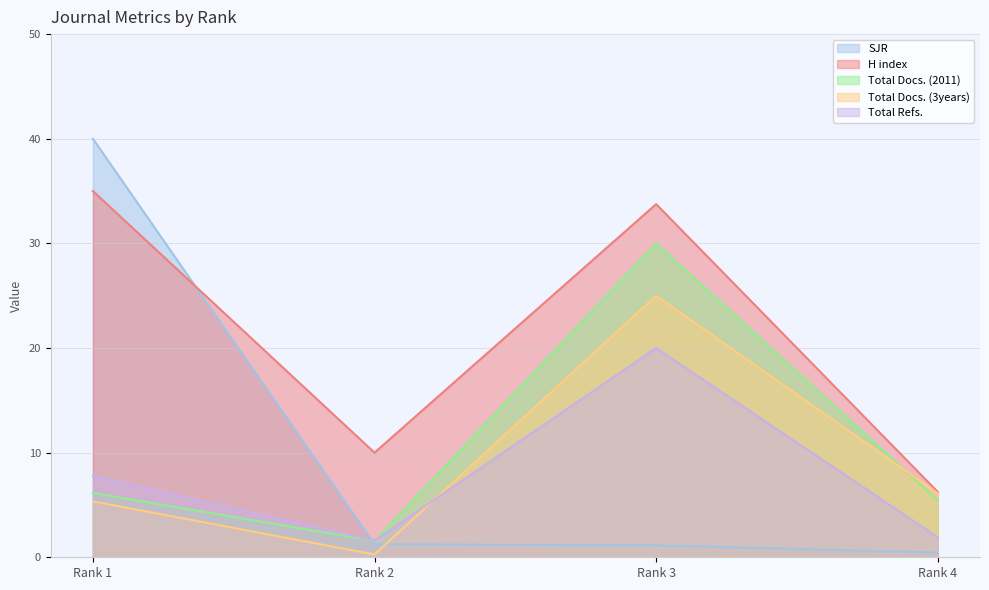

At which label does SJR first exceed 1?

Rank 1